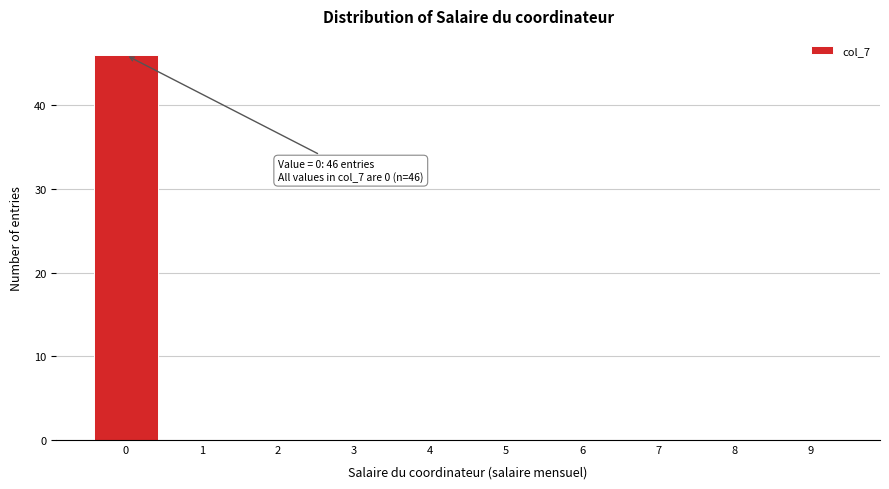

Over which range of the x-axis is the bar tallest?

-0.5 to 0.5